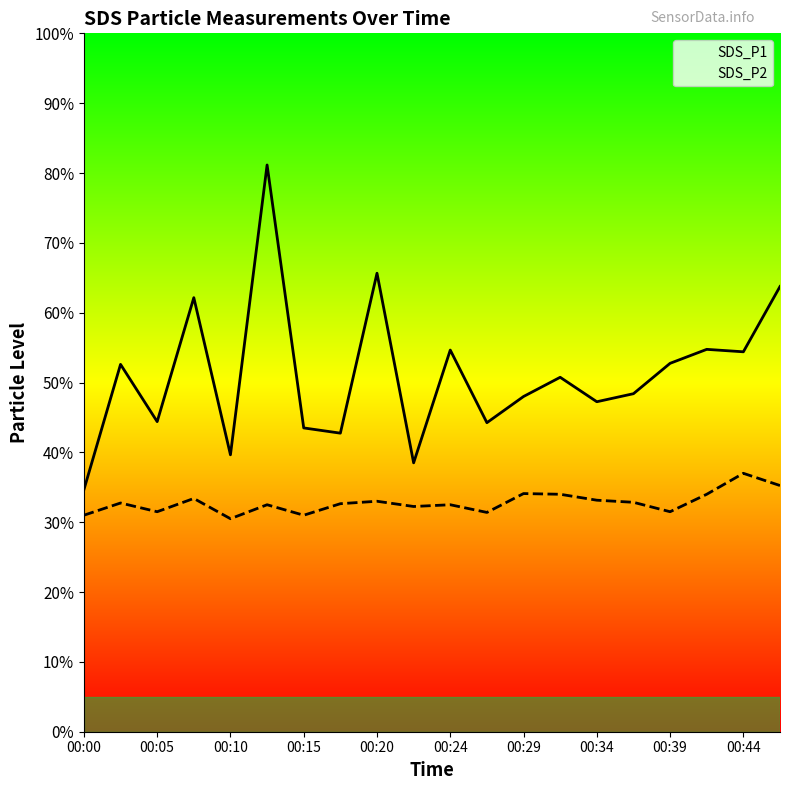

Is it true that SDS_P1 equals 19.0 at 18?

False